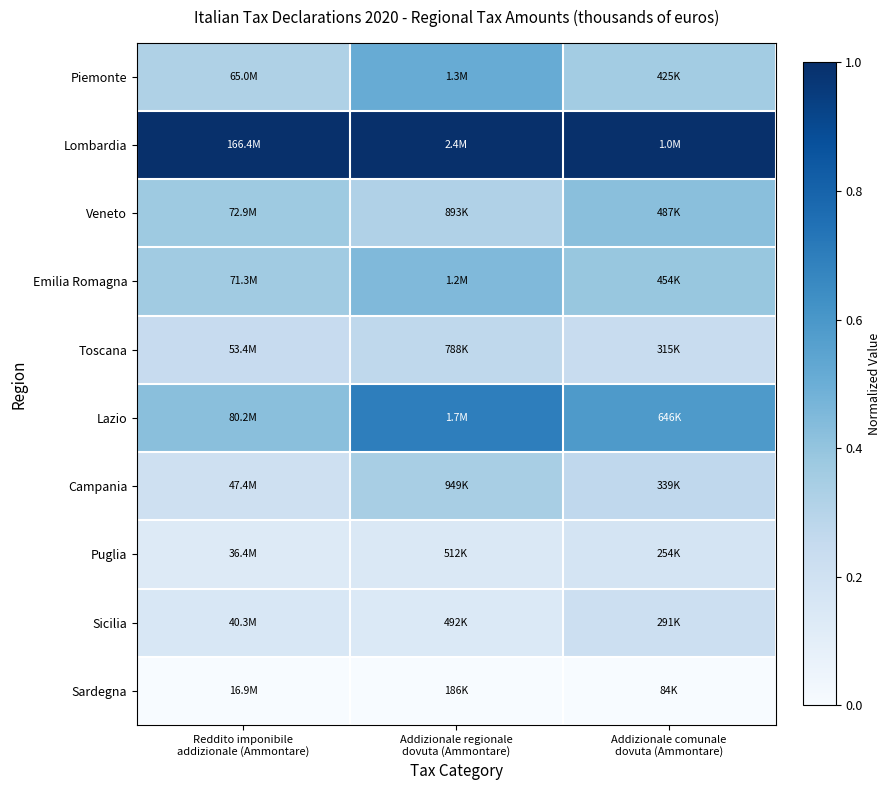

At which category is the sum across all series the highest?

Addizionale regionale
dovuta (Ammontare)